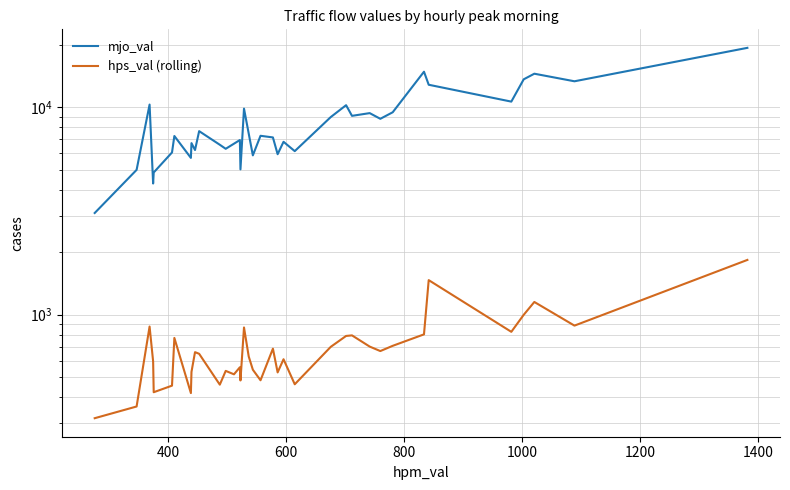

Is the value of mjo_val at 33 greater than the value of hps_val (rolling) at 14?

Yes